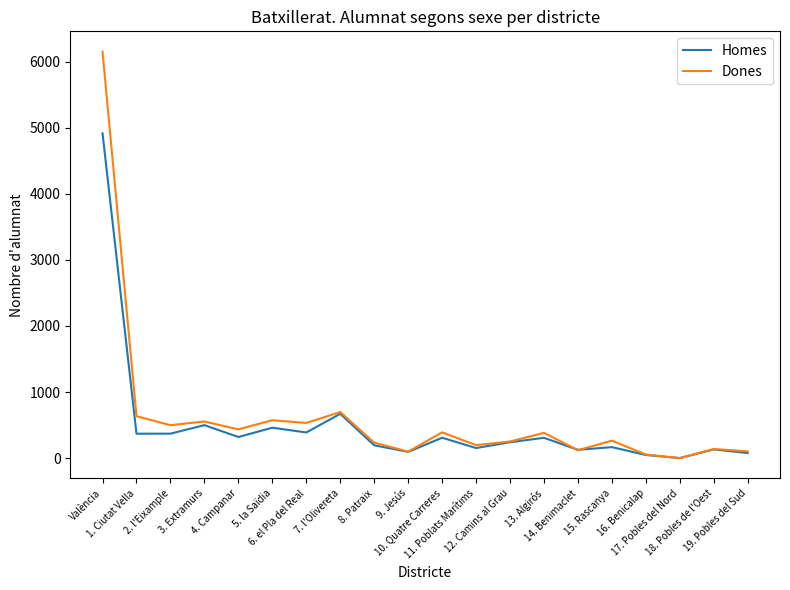

True or false: Dones has a value of 498 at 2. l'Eixample.

True